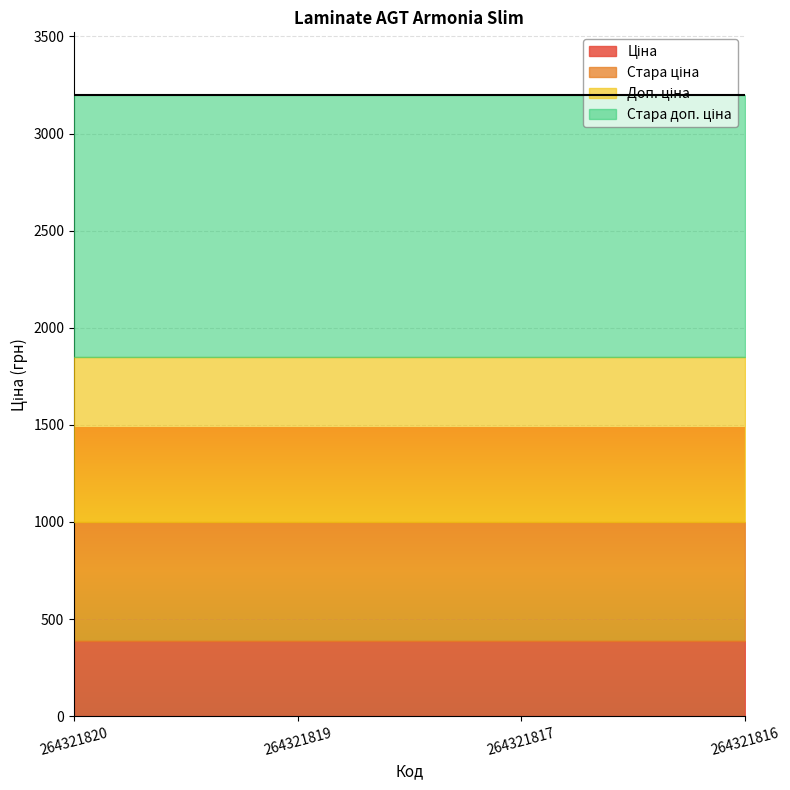

Where is Ціна nearest to the value 386?

264321820